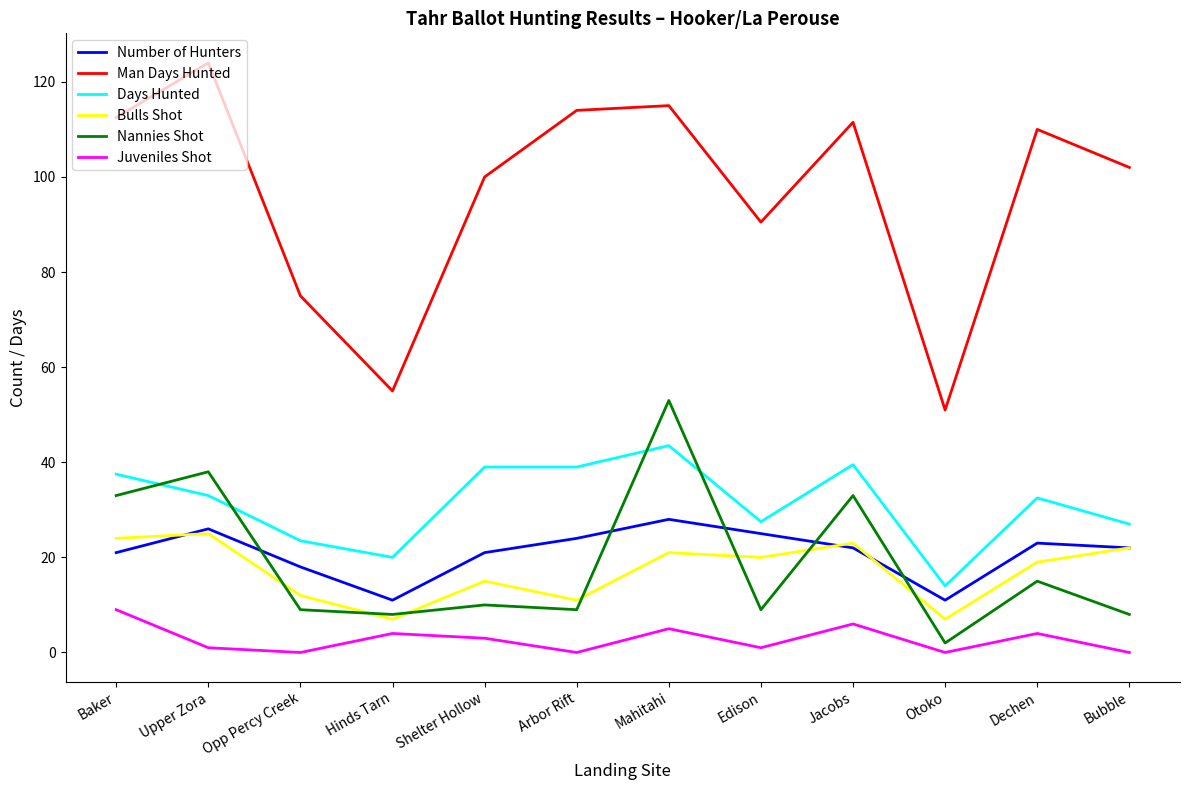

Where is the first local maximum for Number of Hunters?

Upper Zora